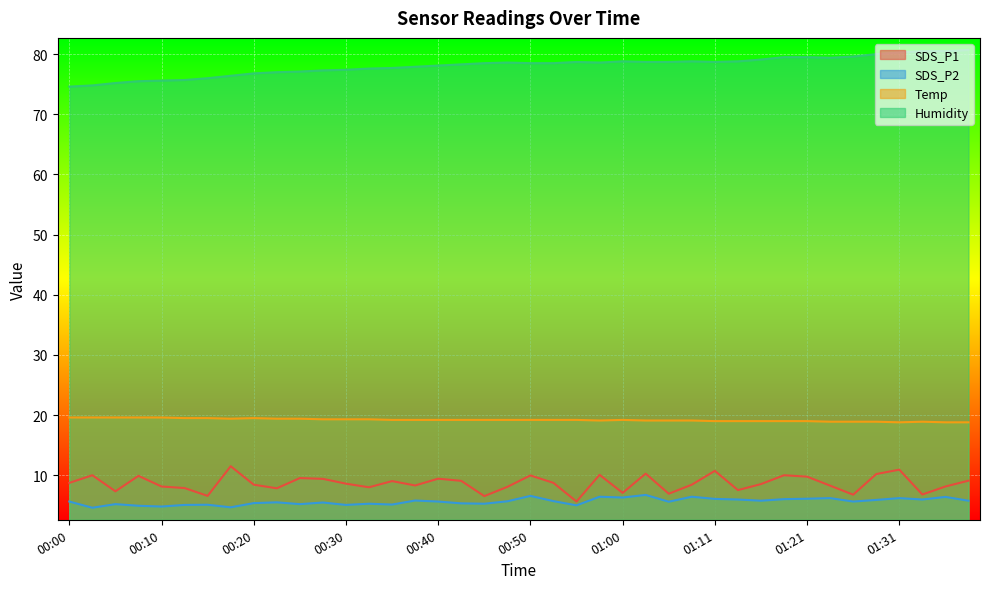

What is the difference between the highest and lowest values at 00:25?

71.9